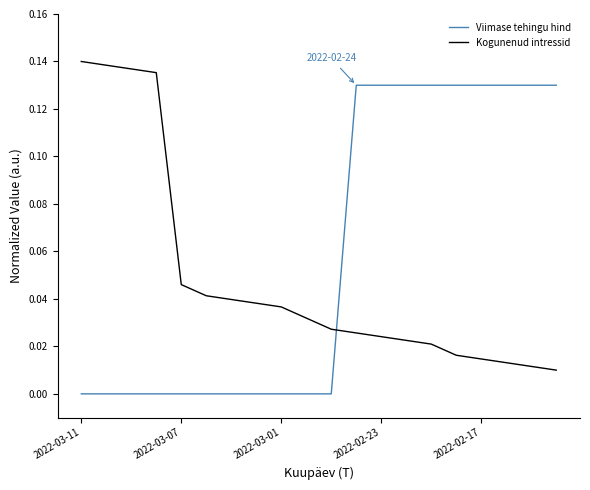

Which series has the largest total across all categories?

Viimase tehingu hind